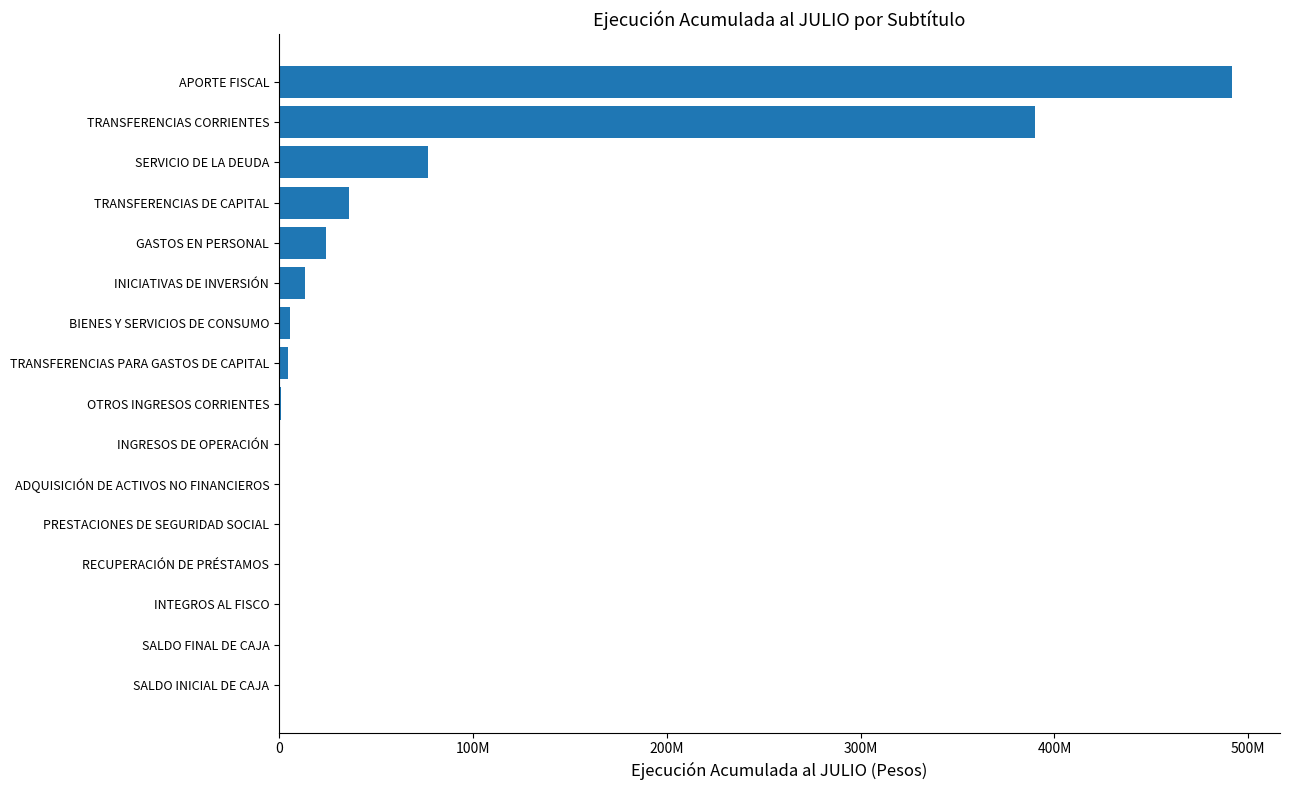

What is the difference between the maximum and minimum values?

491743093